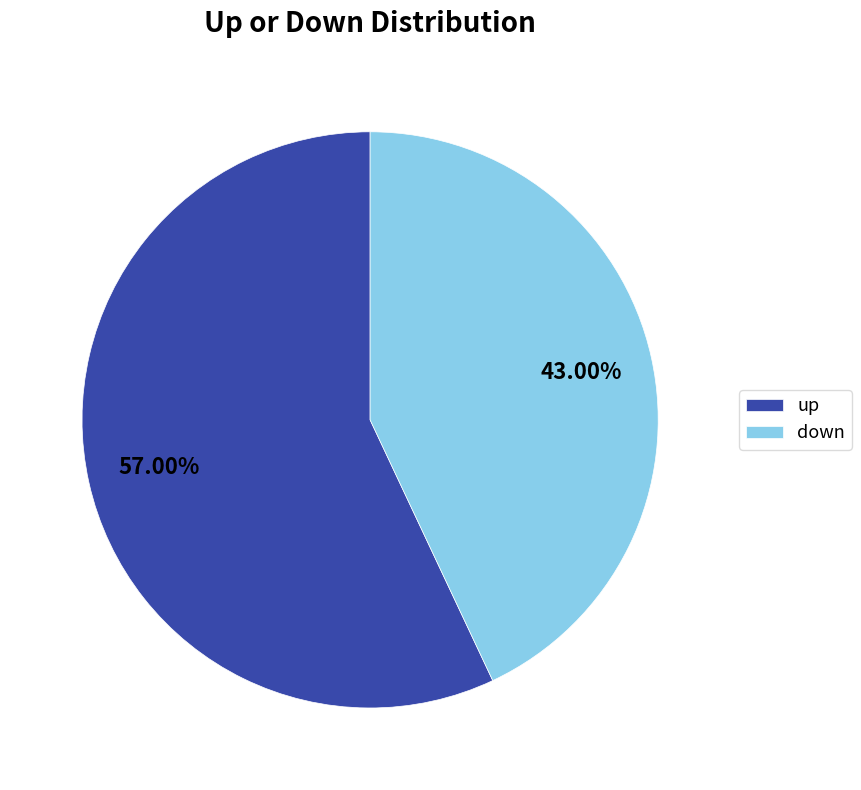

The up slice represents 57% of the pie. True or false?

True